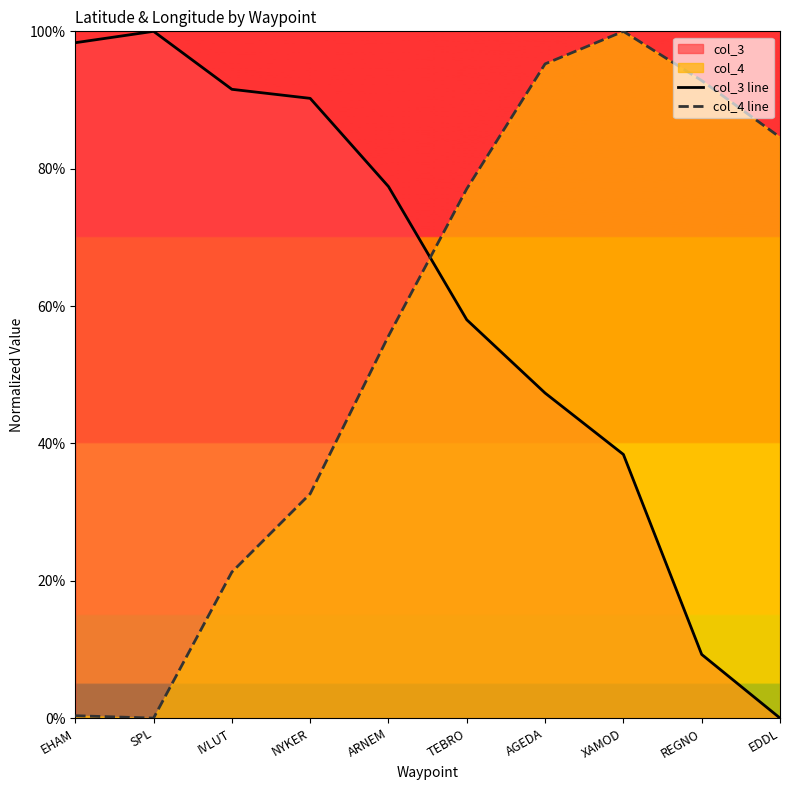

True or false: col_4 line has more than 0 interior local peaks.

True